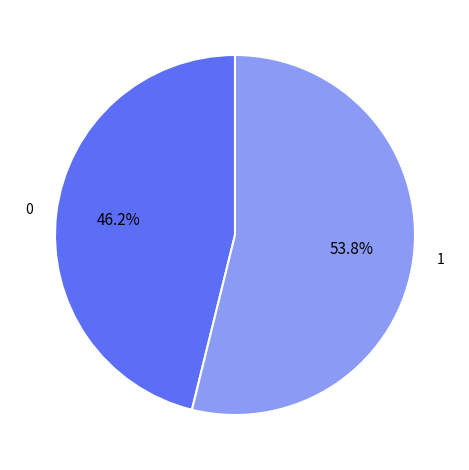

Is there any slice that represents more than half of the pie?

Yes